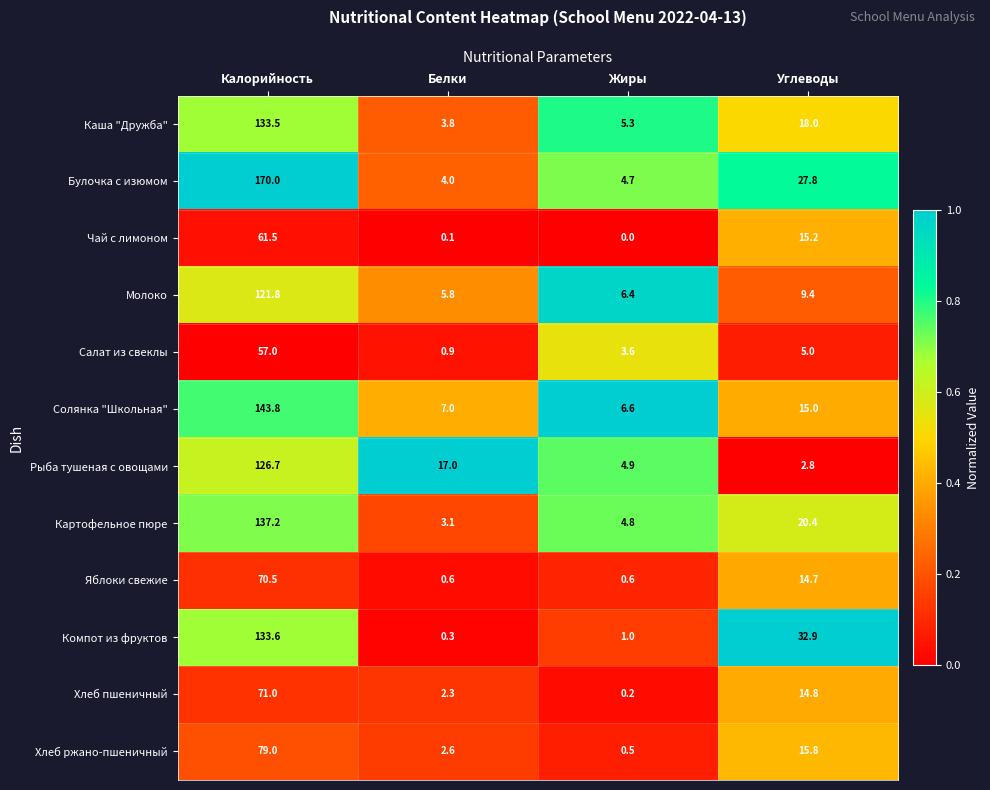

At which category is the sum across all series the highest?

Калорийность